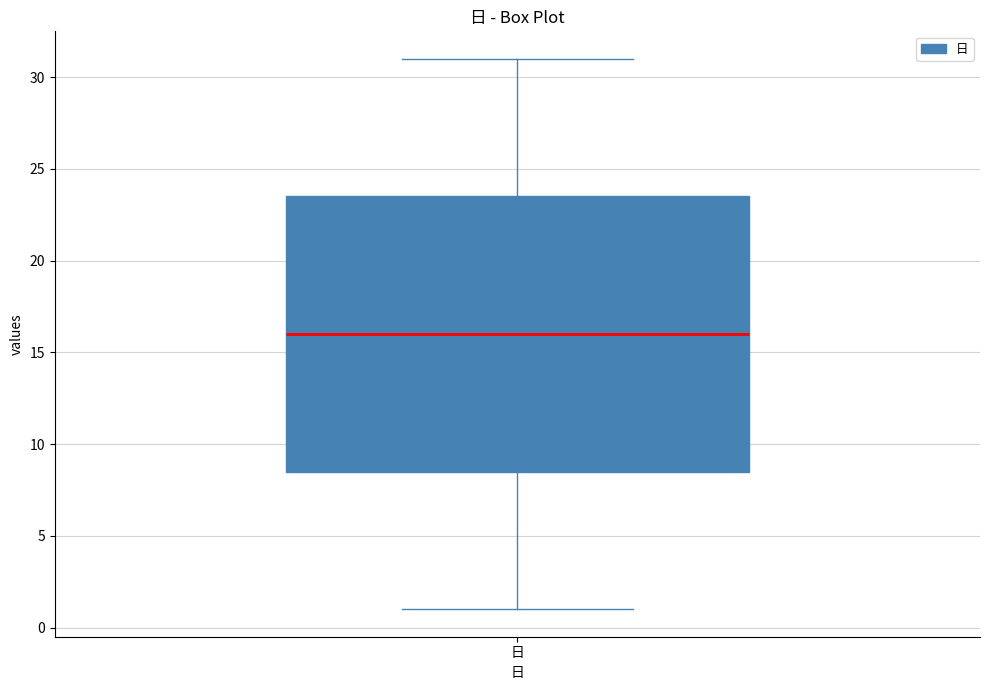

Transcribe this box plot: give where the median line is, the range the box spans, and where the two whiskers end, as read against the y-axis. The values are not printed on the chart, so give them approximately, as read against the axis.

median 16.0, box 8.5 to 23.5, whiskers 1.0 to 31.0